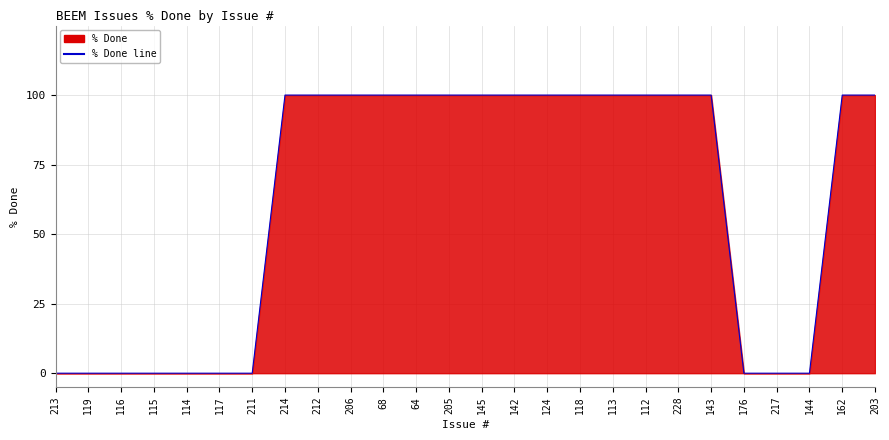

What is the sum of all values?

1600